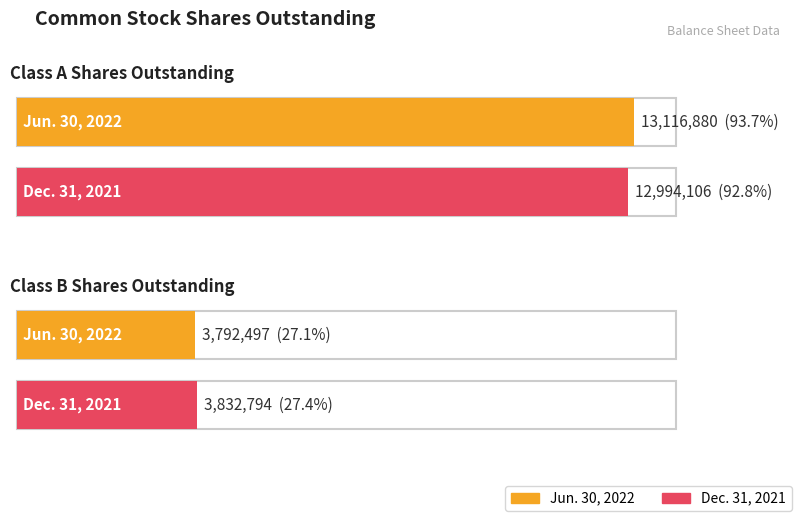

What is the lowest value of the Jun. 30, 2022 series?

3792497